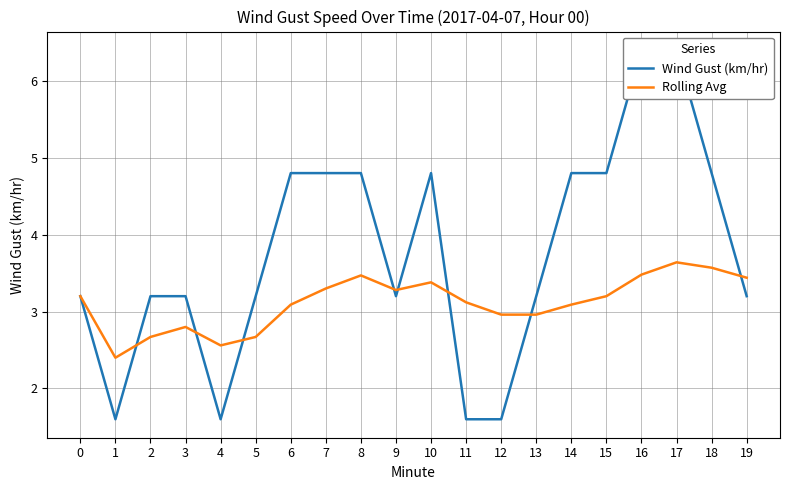

After their last crossing, which series has the higher values: Wind Gust (km/hr) or Rolling Avg?

Rolling Avg